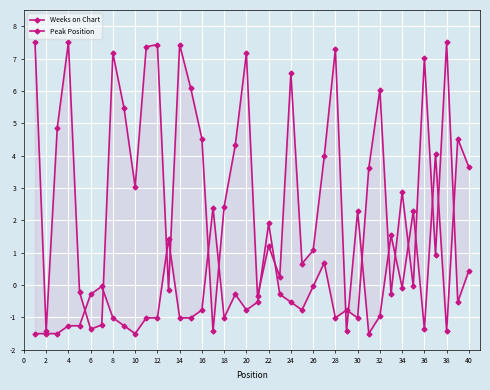

How many values in Peak Position are below zero?

29